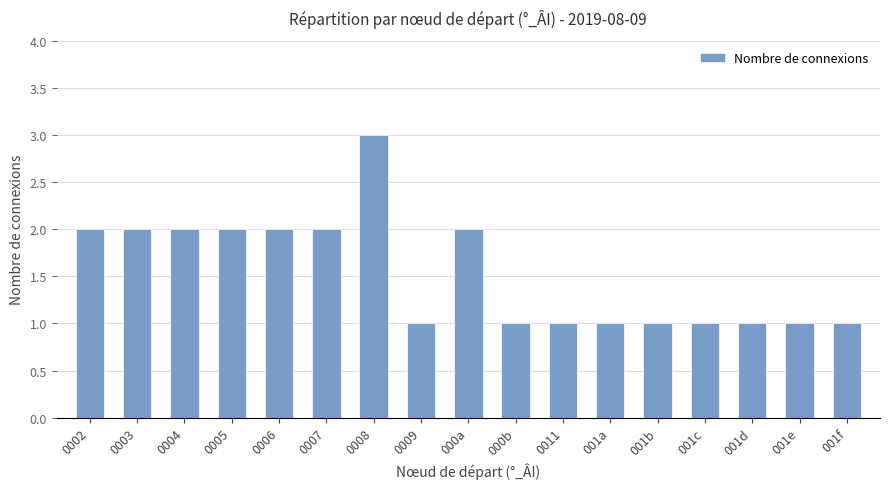

The chart shows a value of 3 at 0007. True or false?

False